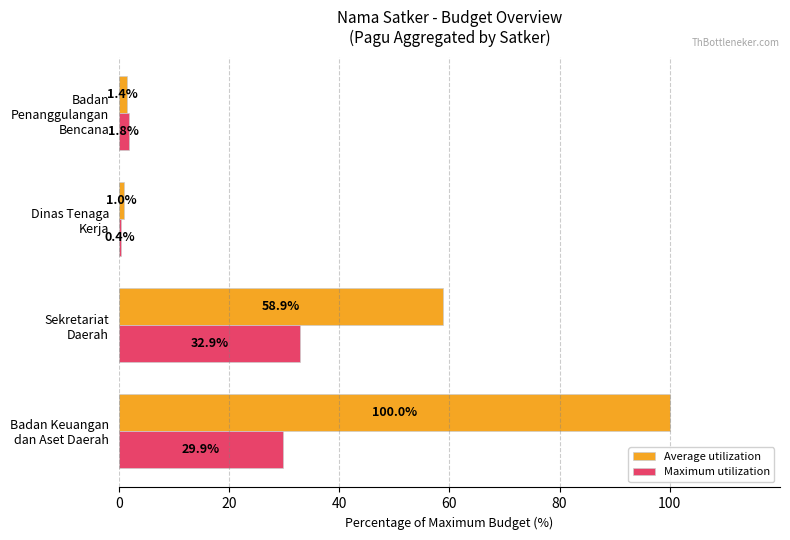

What is the difference between the maximum and second lowest values in the Maximum utilization series?

31.1